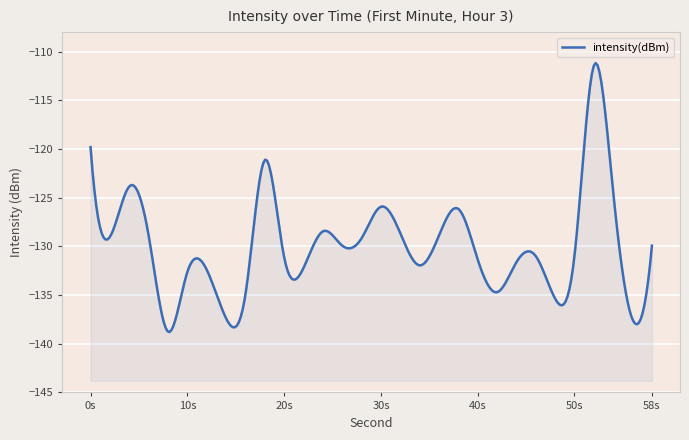

How many lines are shown in the chart?

1